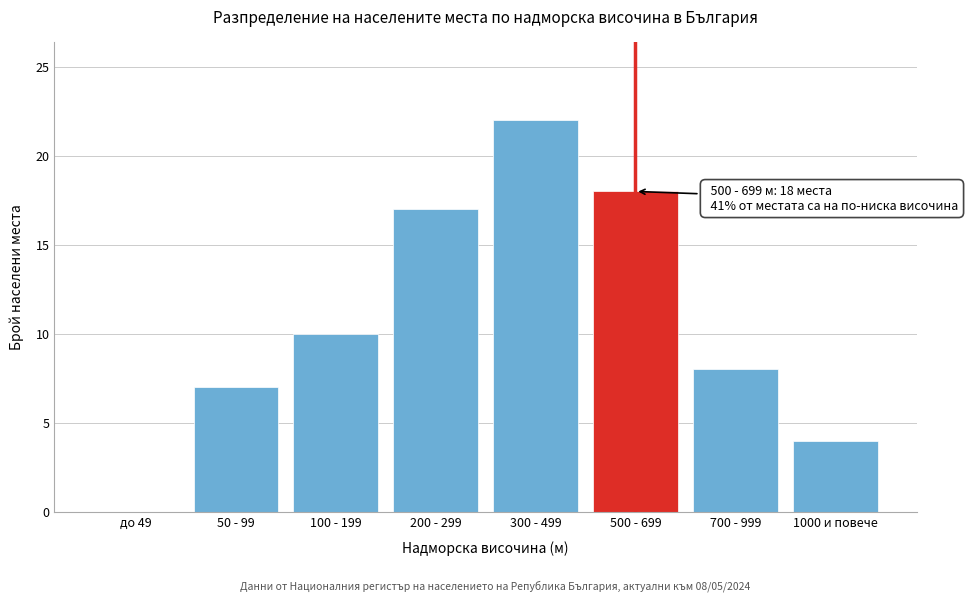

Reading left to right, list all the values displayed in this chart.

до 49=0	50 - 99=7	100 - 199=10	200 - 299=17	300 - 499=22	500 - 699=18	700 - 999=8	1000 и повече=4